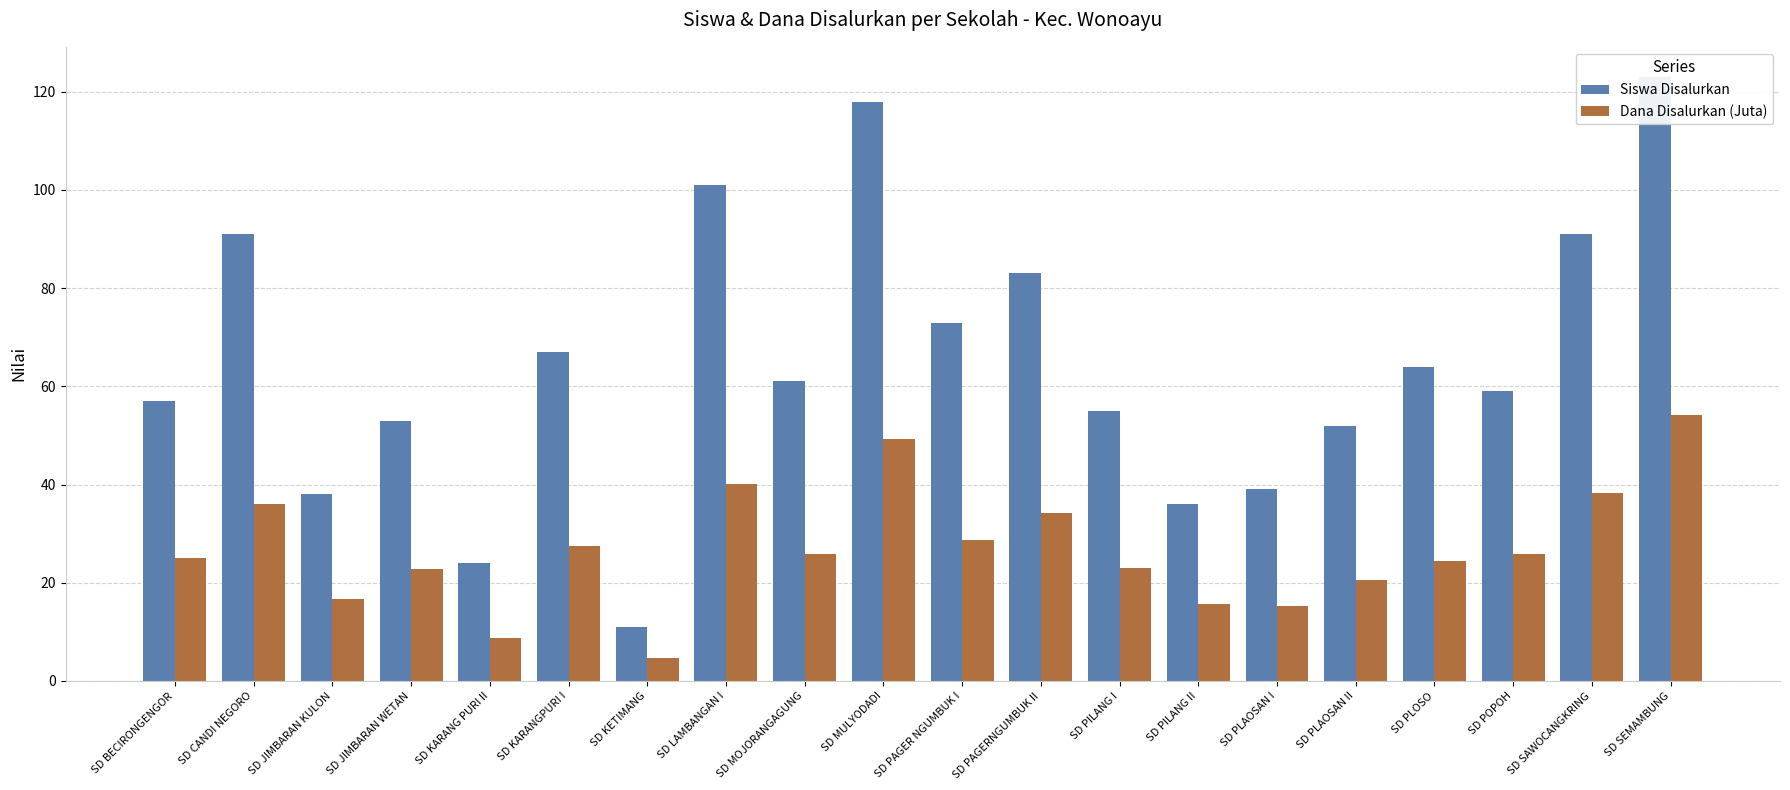

How many groups of bars are there?

20